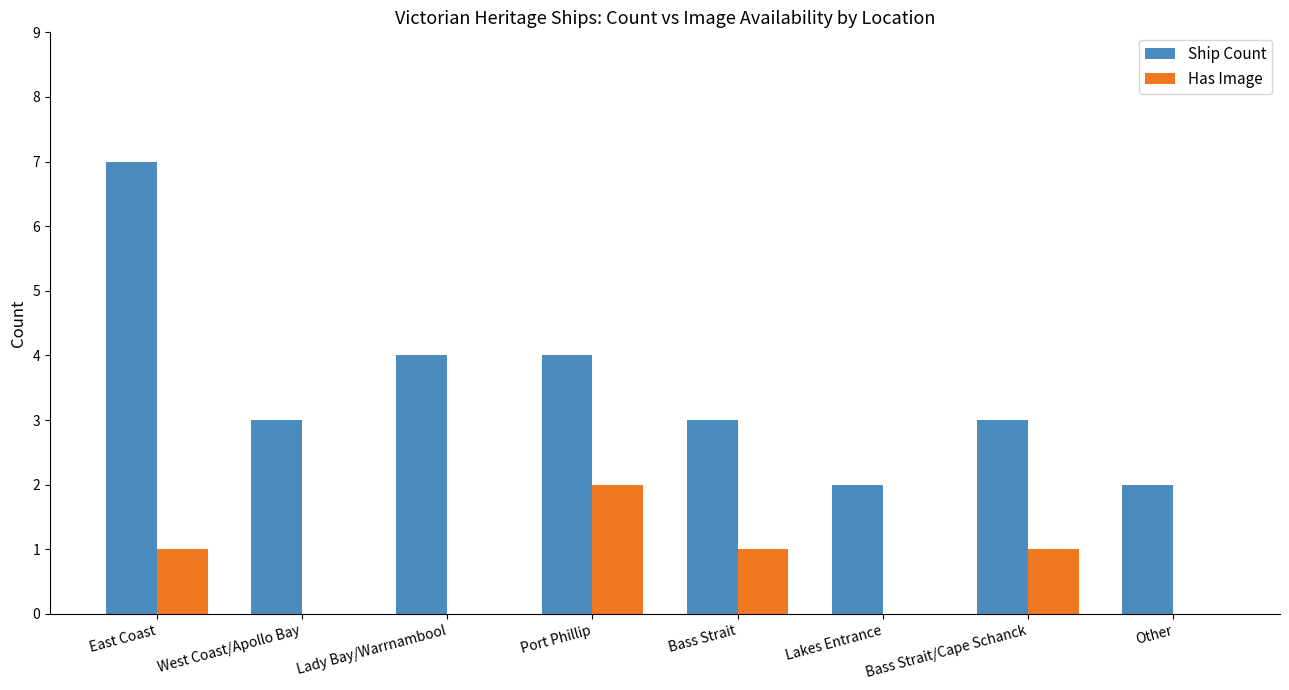

What is the sum of all Ship Count values?

28